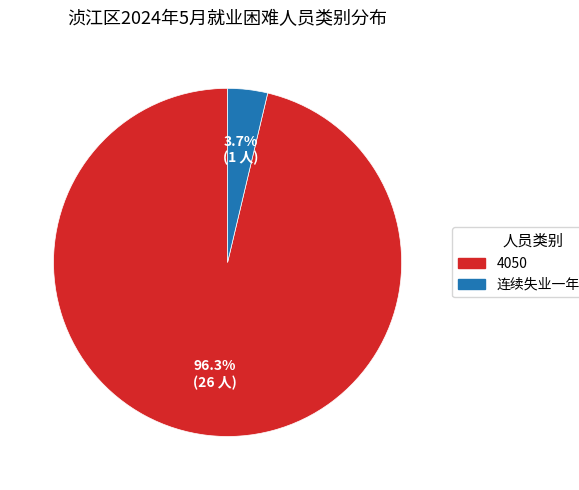

Rank the categories by value from lowest to highest.

连续失业一年以上, 4050